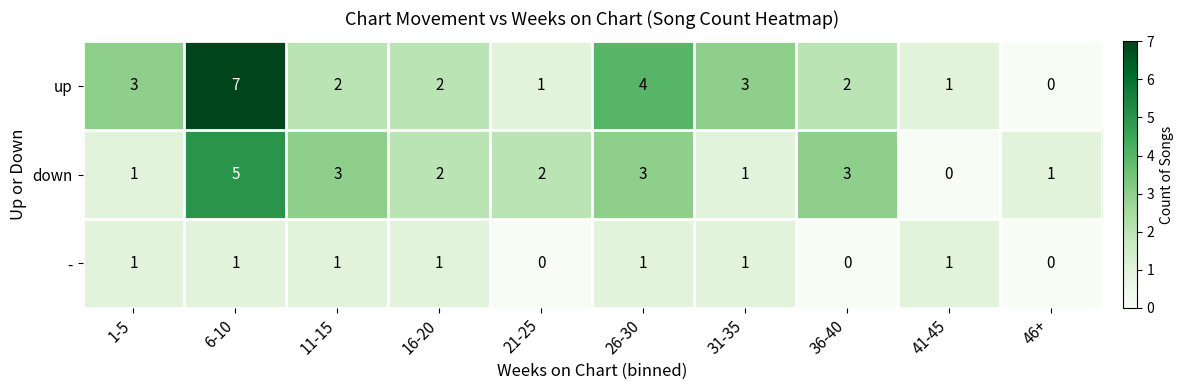

Which label corresponds to the largest value in the chart?

6-10